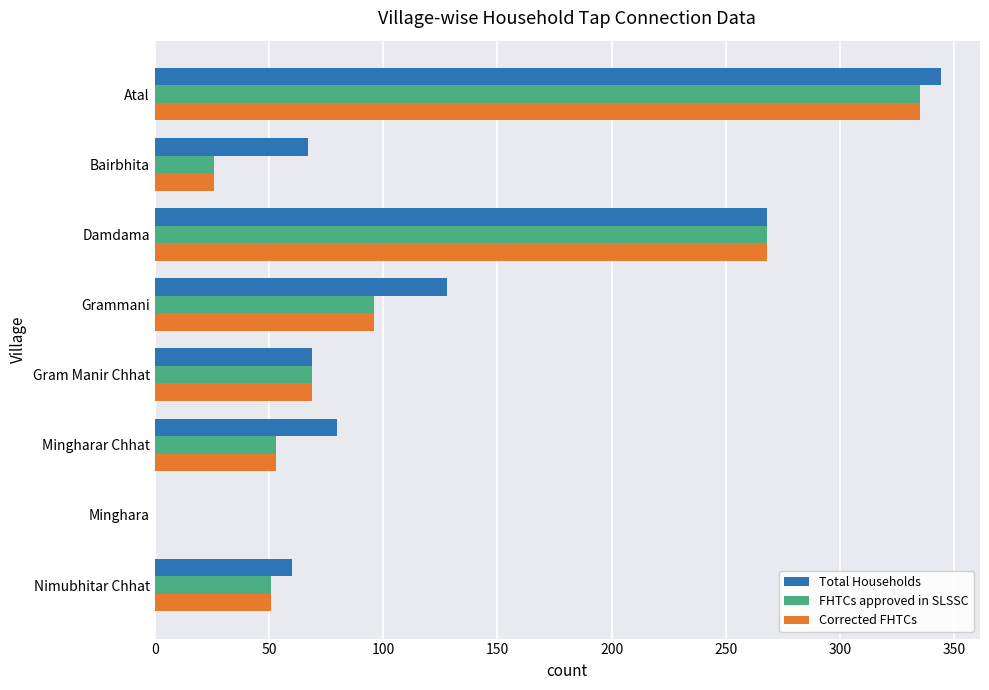

What is the sum of all FHTCs approved in SLSSC values?

898